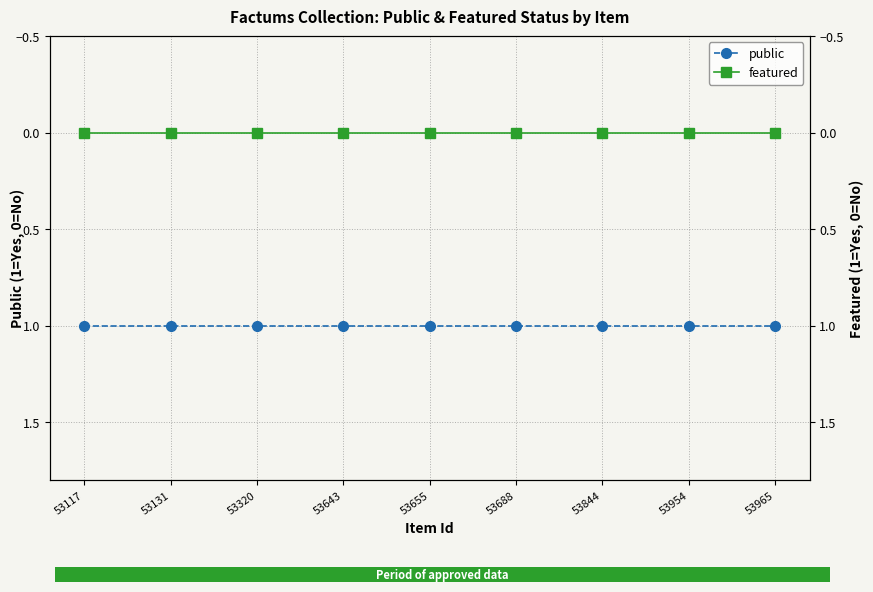

Is it true that public equals 0 at 53131?

False